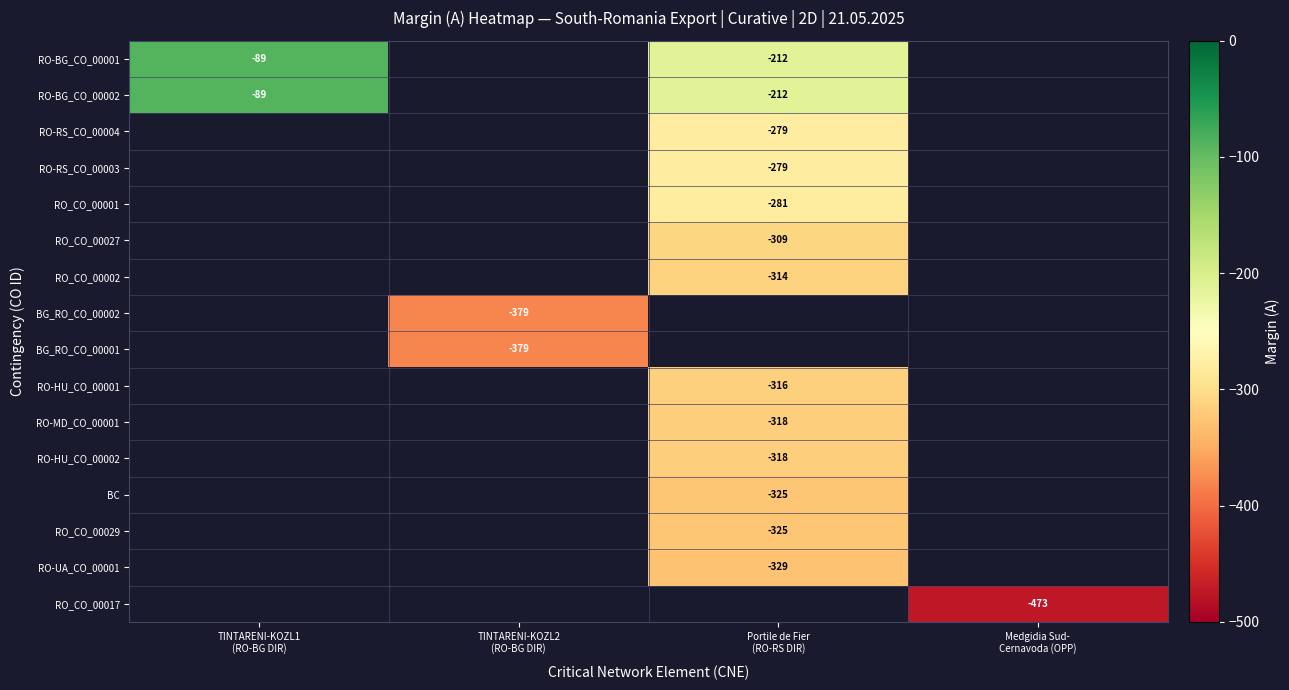

Between TINTARENI-KOZL2
(RO-BG DIR) and Portile de Fier
(RO-RS DIR), which is larger?

Portile de Fier
(RO-RS DIR)